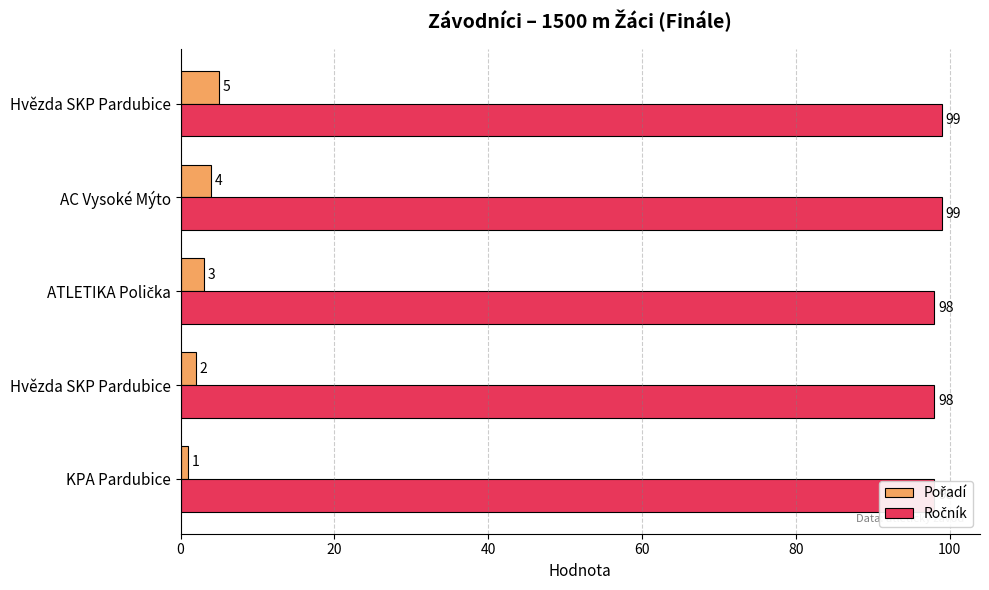

How many data points in Pořadí are above 3?

2